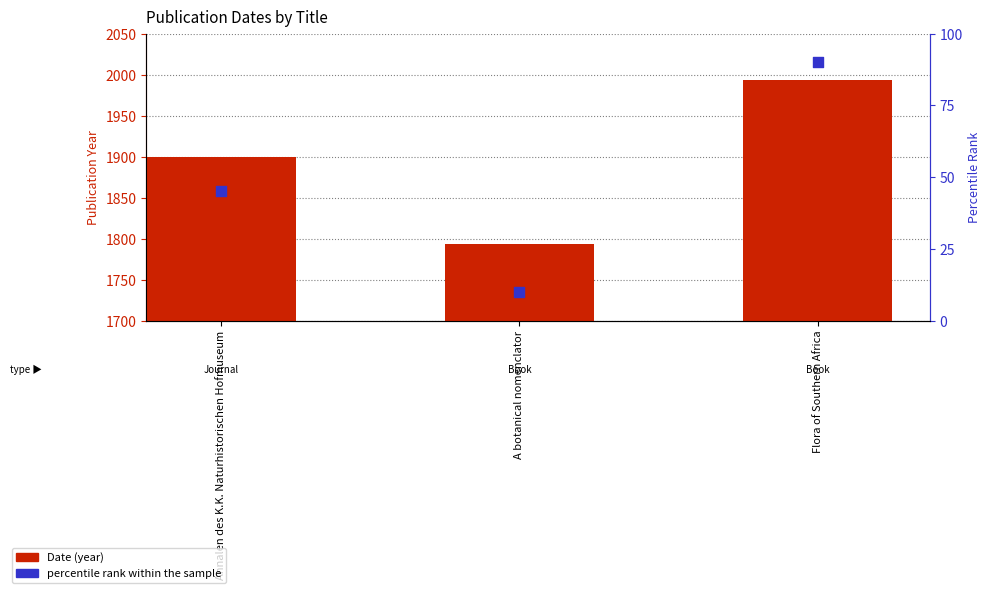

At which category is the sum across all series the highest?

Flora of Southern Africa